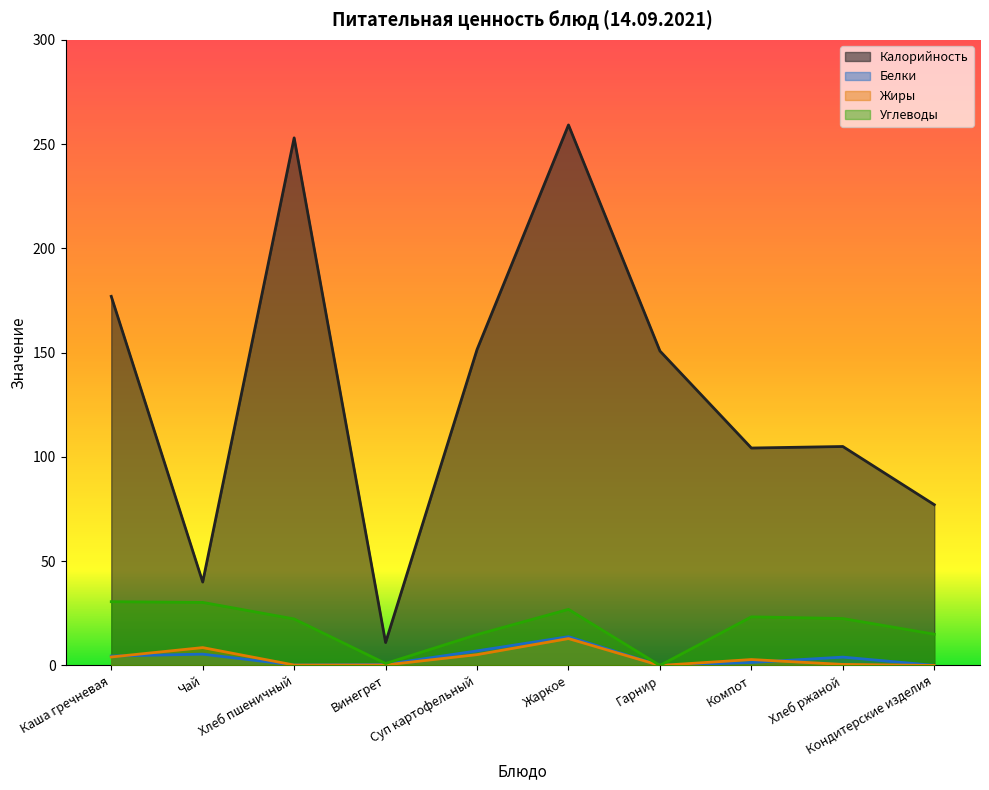

Where is the first local maximum for Жиры?

Чай